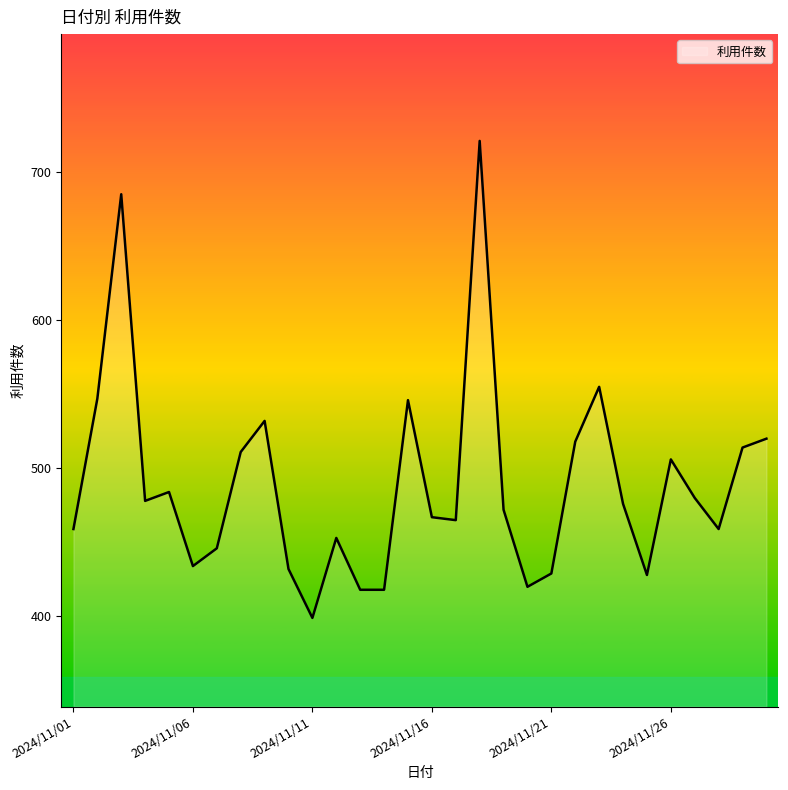

What is the difference between the maximum and minimum values?

322